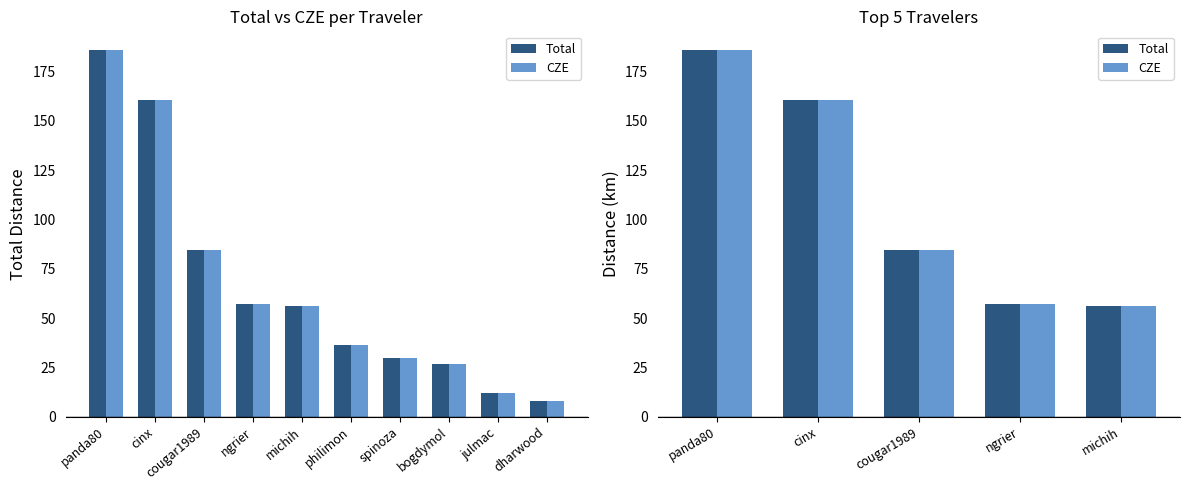

Between panda80 and cougar1989, which series saw the biggest shift?

Total